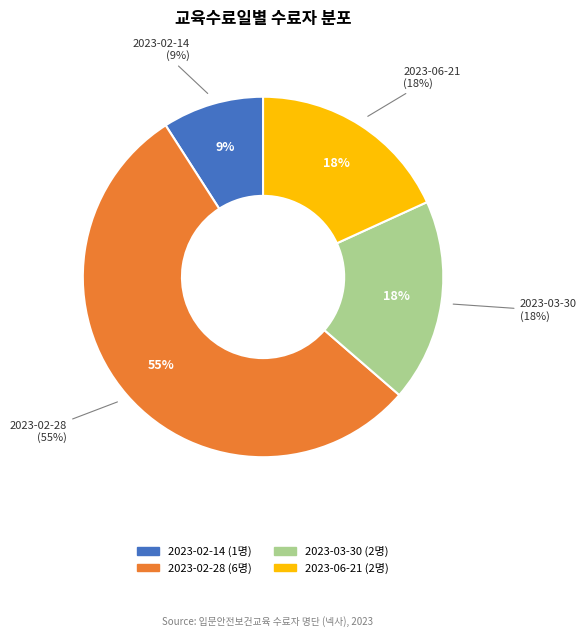

Does 2023-02-28 represent more than half of the total?

Yes